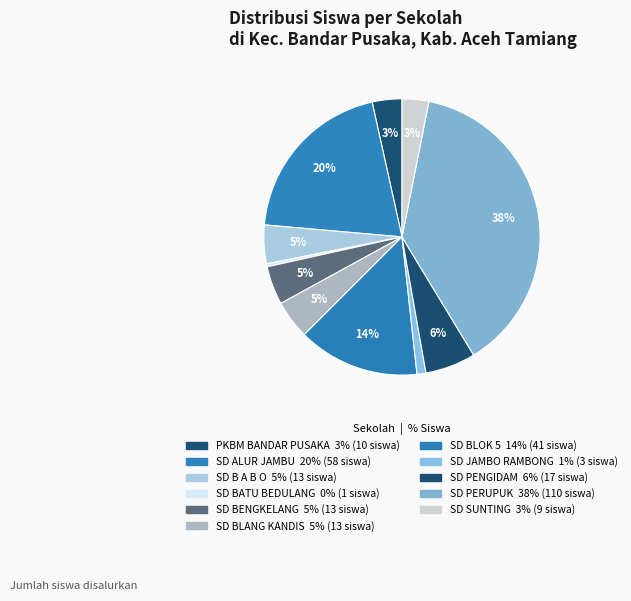

How many segments does this pie chart have?

11